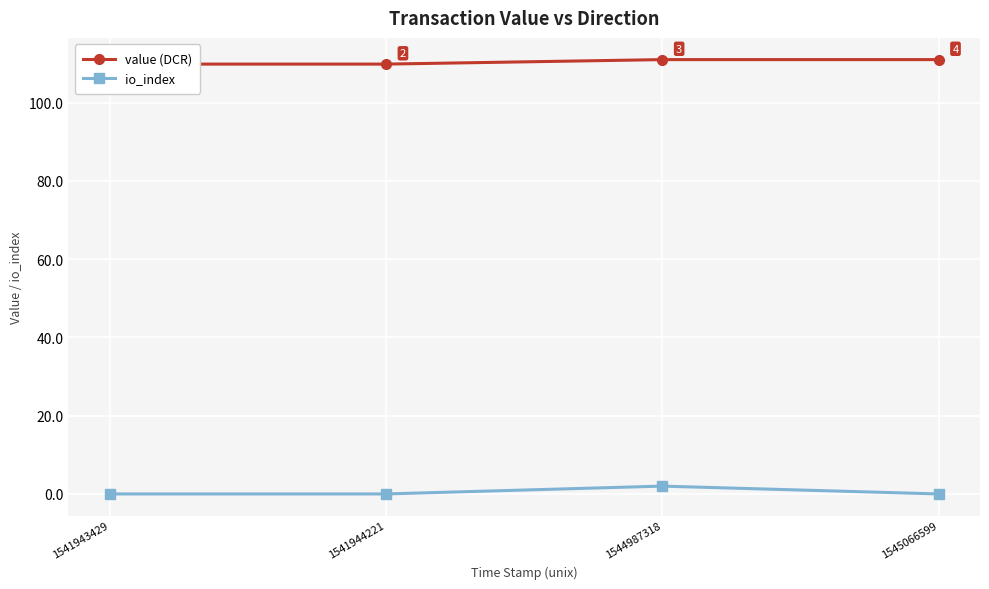

What are all the series names shown in the legend?

value (DCR), io_index